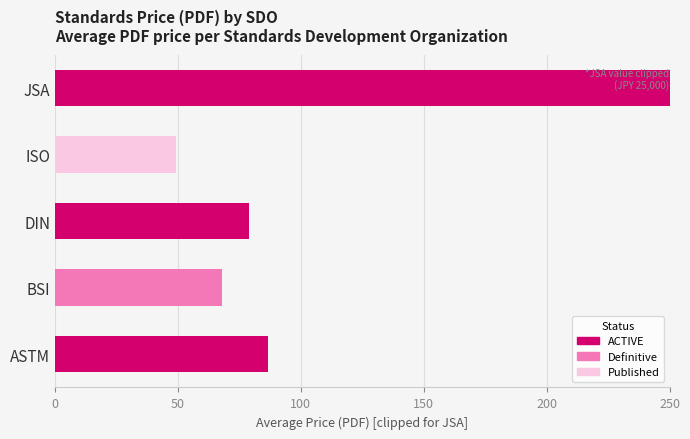

At which category is the sum across all series the highest?

JSA